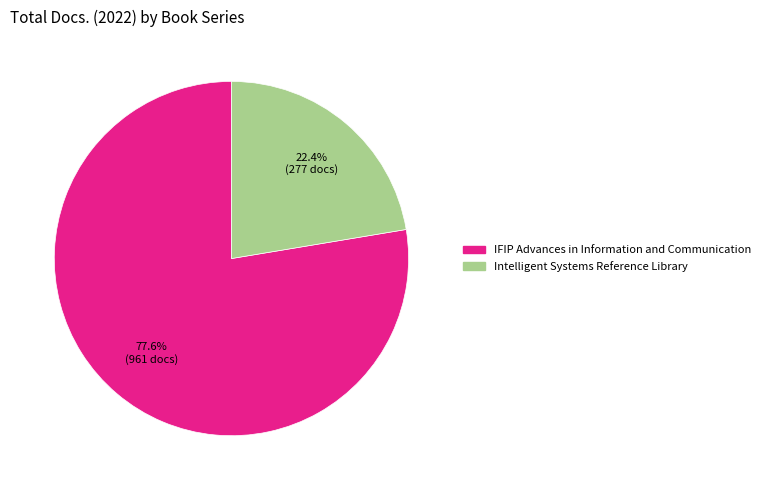

Is it true that Intelligent Systems Reference Library is 14% of the pie?

False